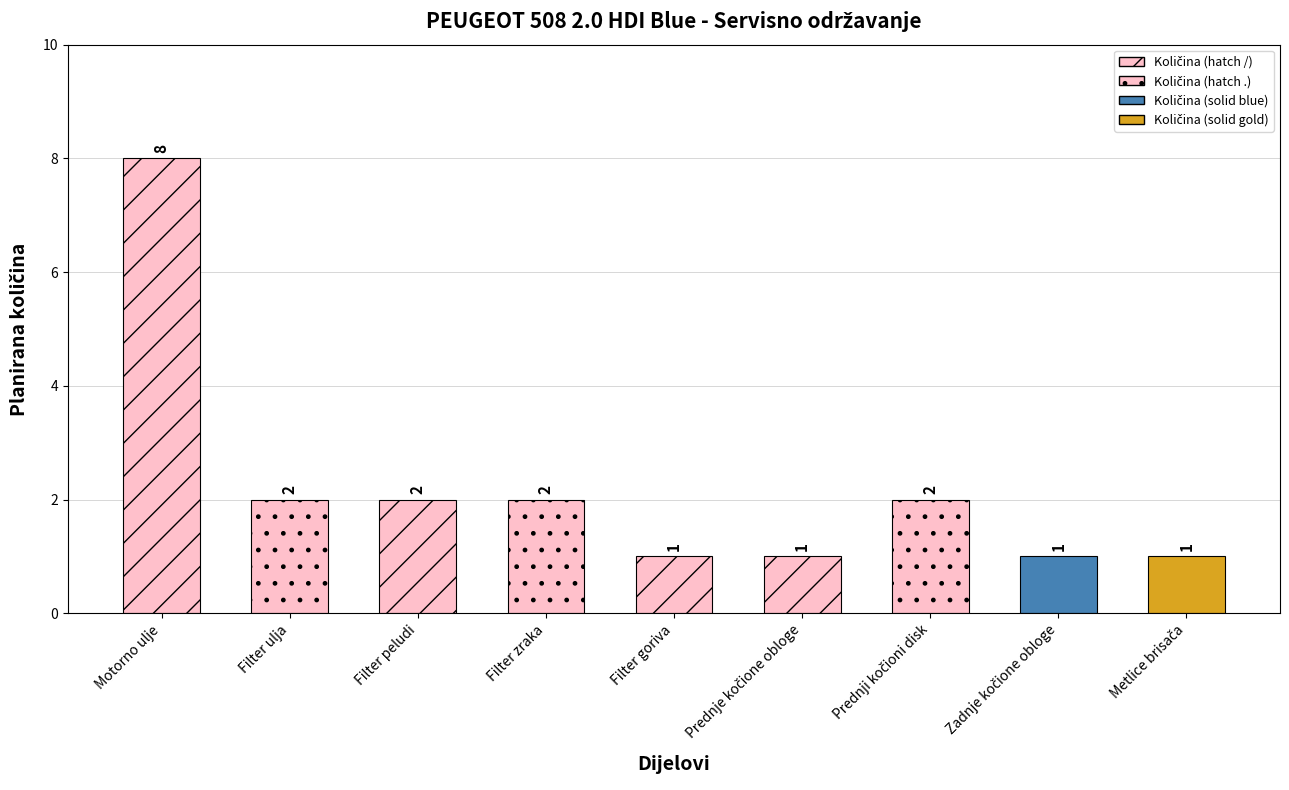

What is the average value?

2